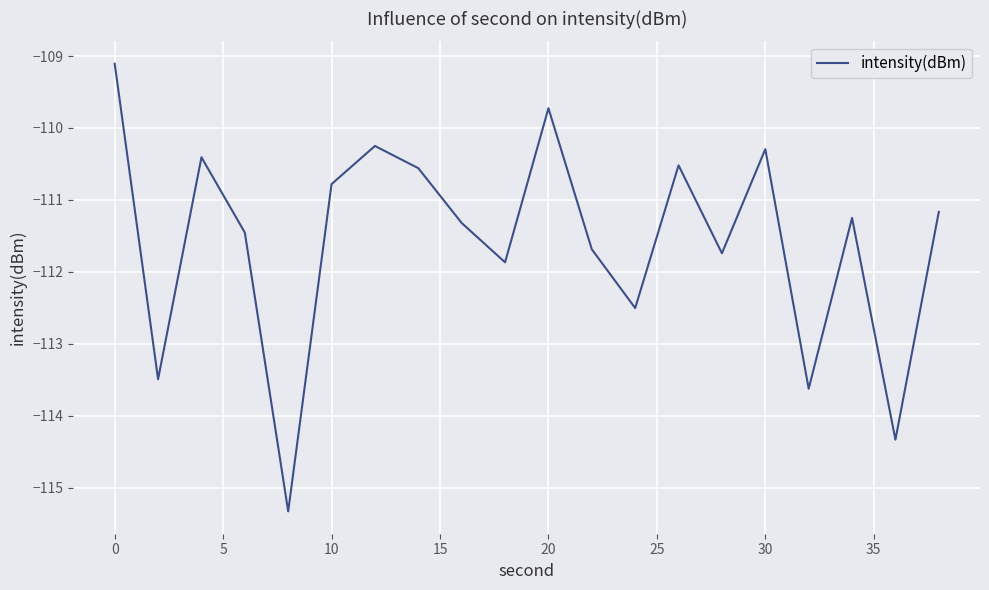

What is the smallest value displayed?

-115.3